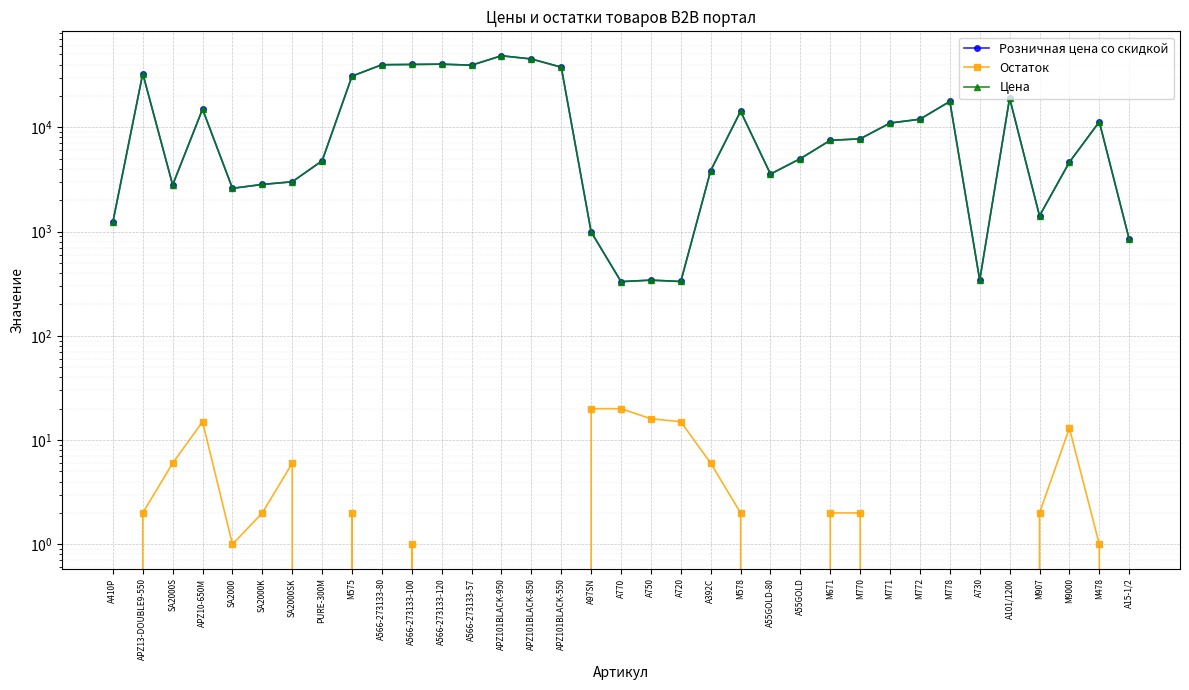

The value of Цена at M671 is 11611.4. True or false?

False